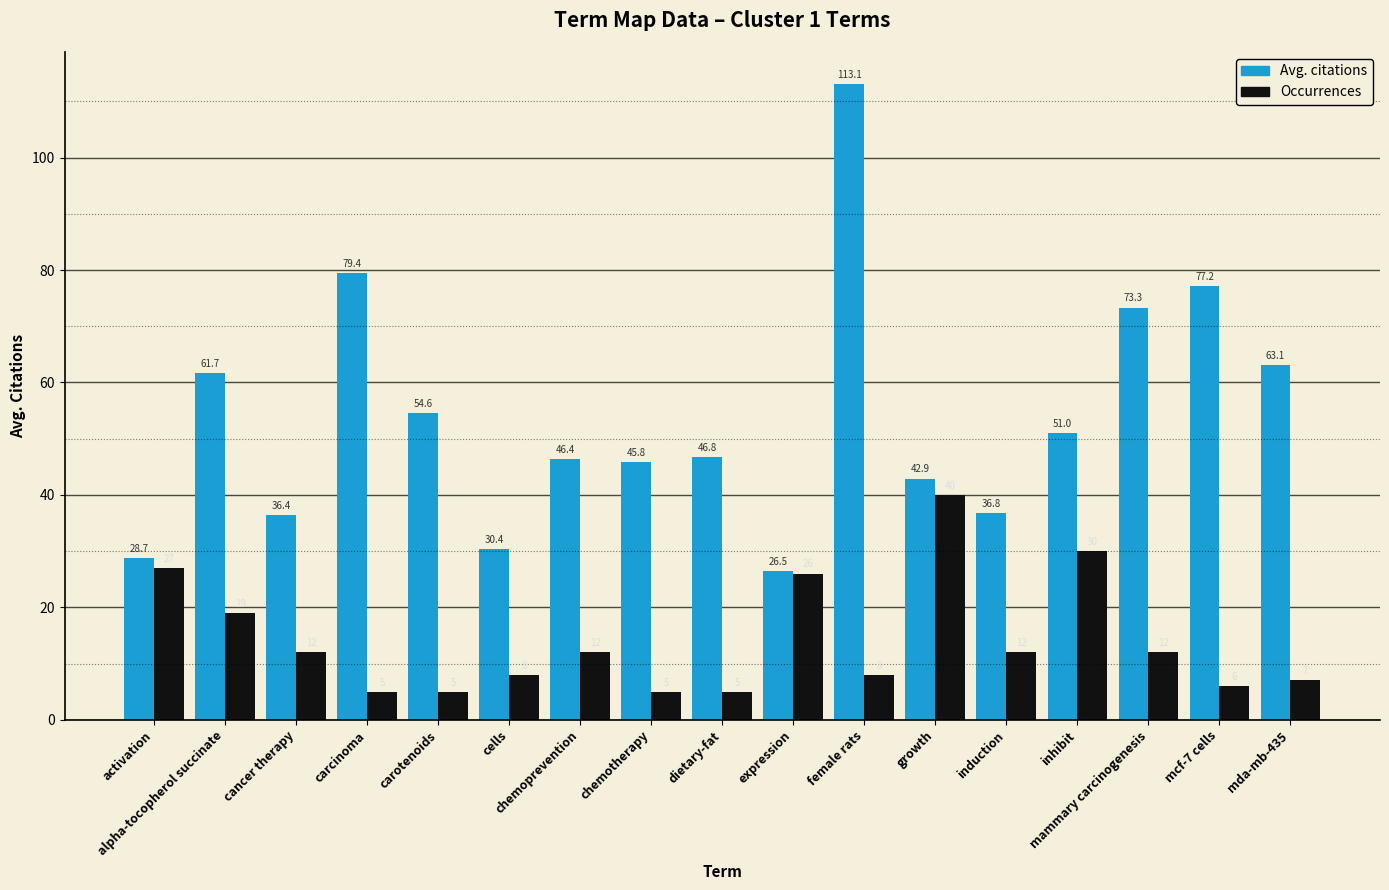

What is the label of the 4th bar from the right?

inhibit